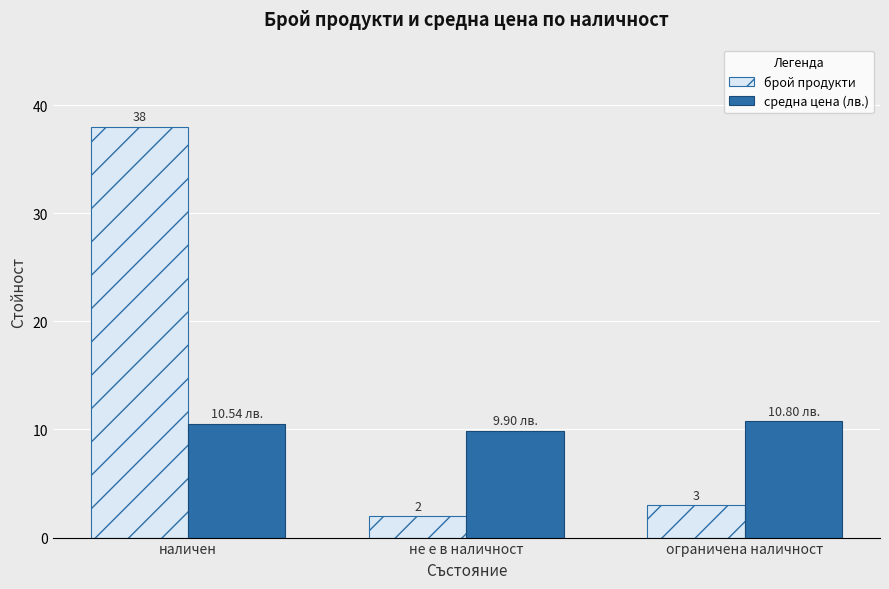

What is the smallest value displayed?

2.0